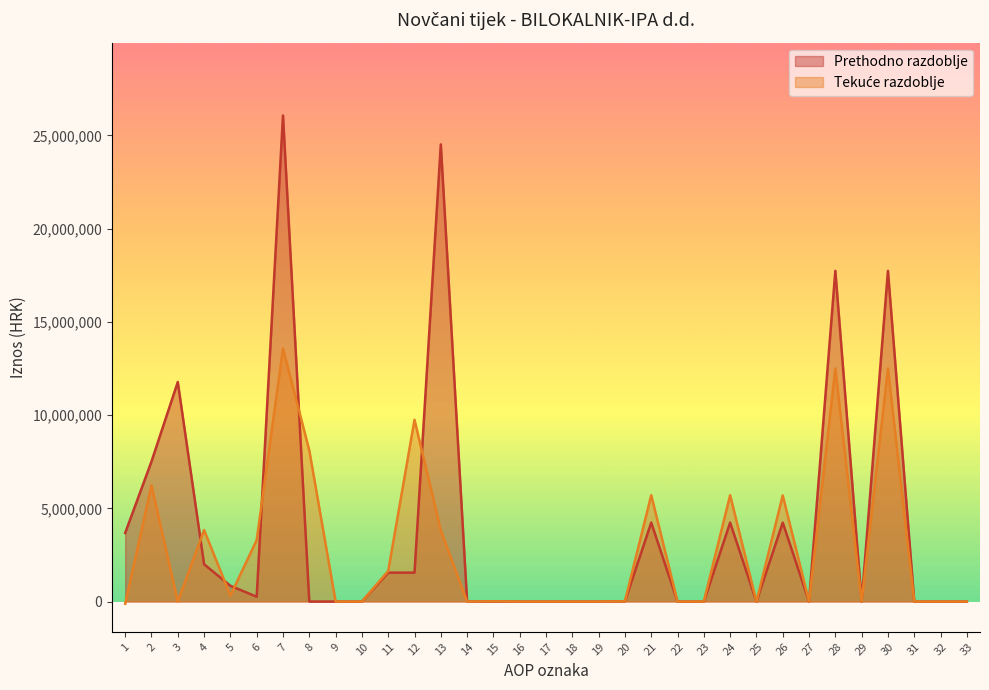

At 9, list the series in order from largest to smallest.

Prethodno razdoblje, Tekuće razdoblje